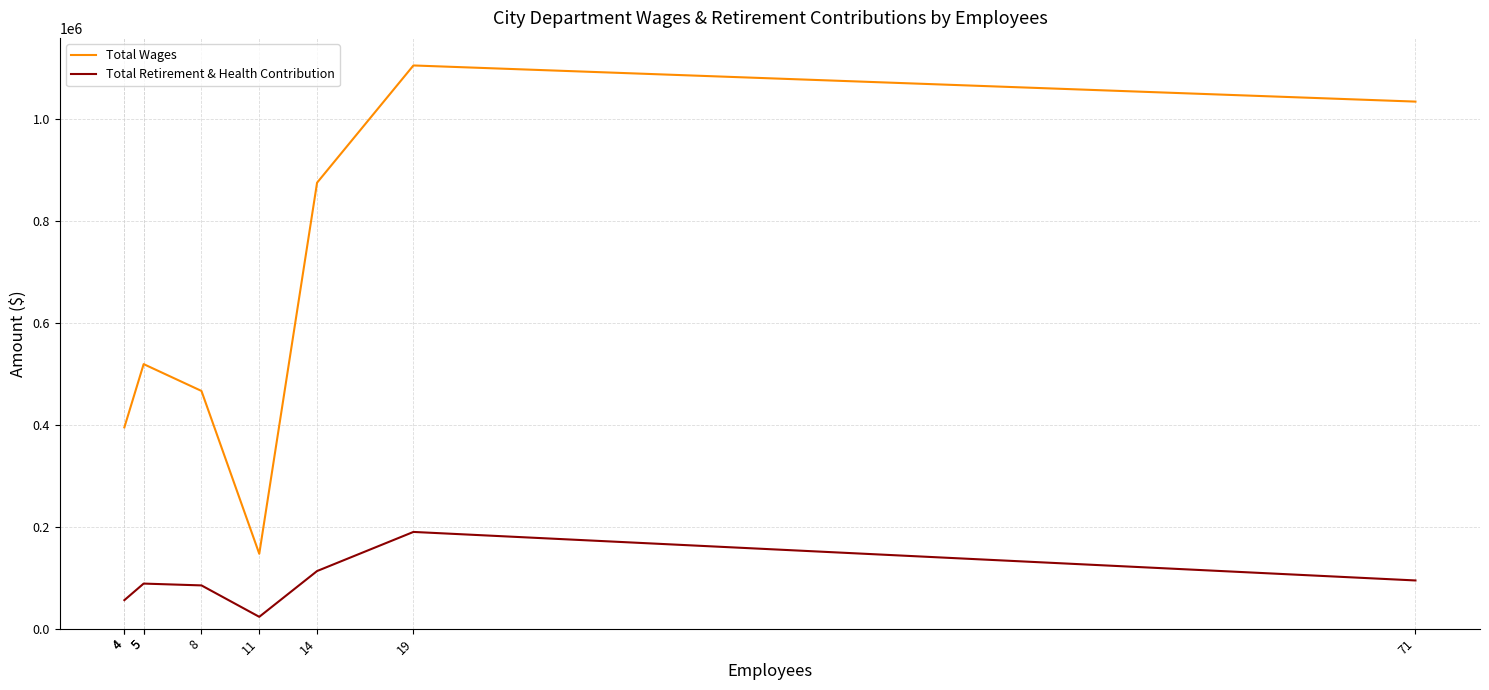

Between 14 and 19, which is larger?

19